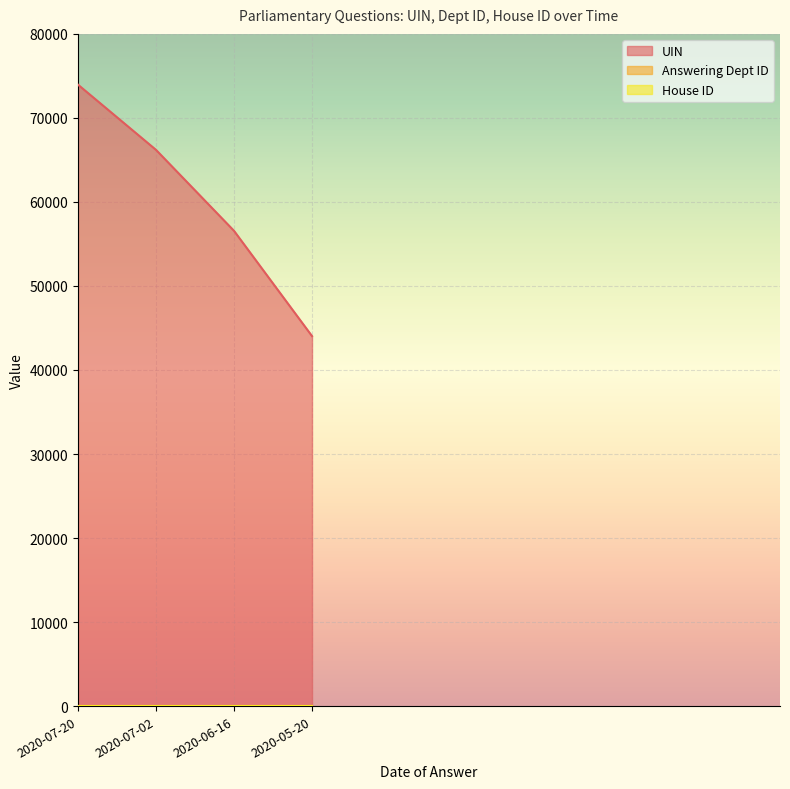

The UIN series shows 66196 at 2020-07-02. True or false?

True